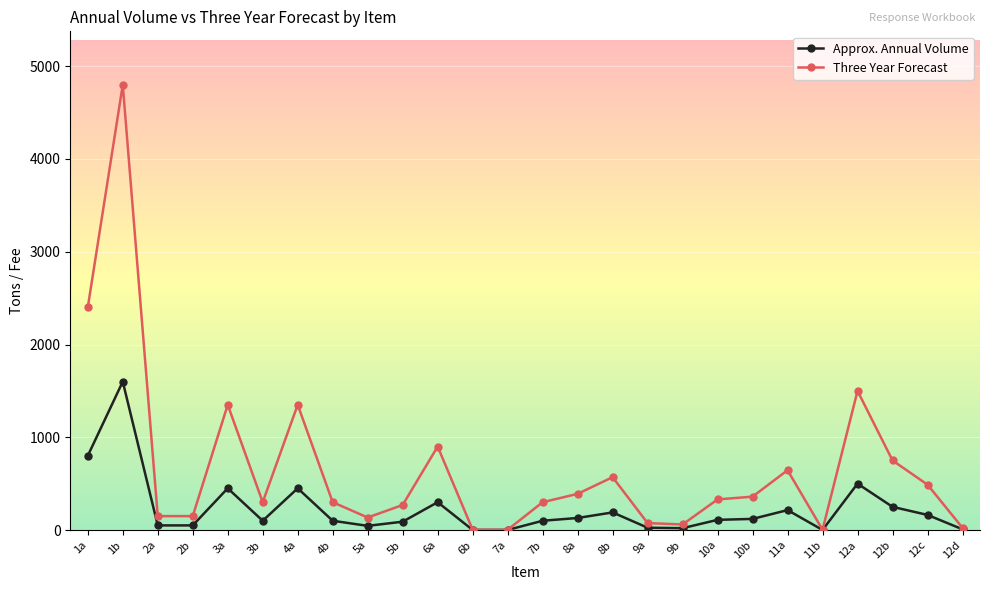

True or false: Approx. Annual Volume has more than 1 points higher than both neighbors.

True